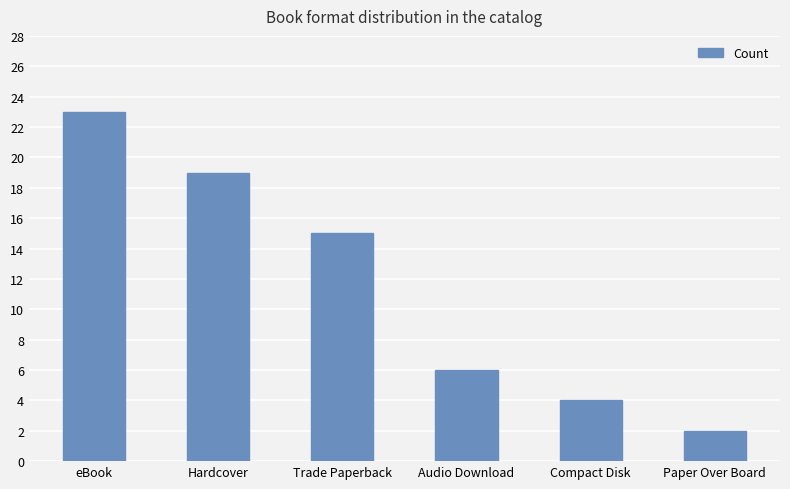

Is it true that the value at Audio Download is 2?

False